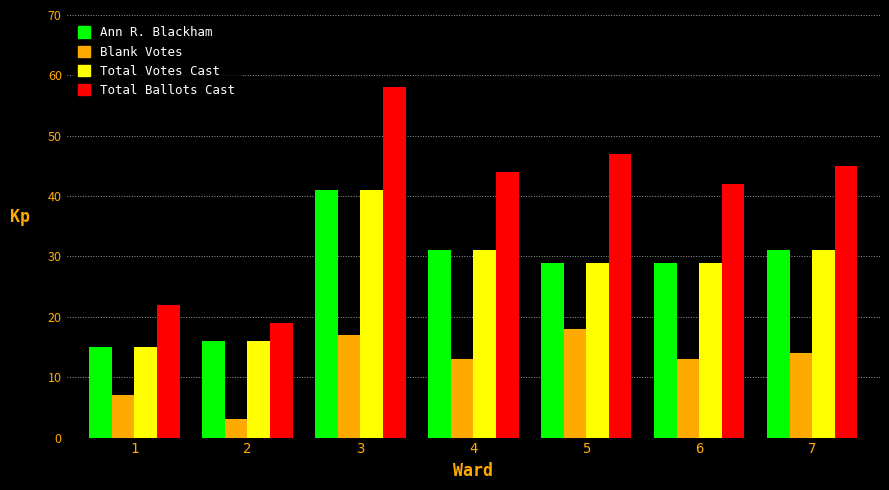

At which label does Blank Votes first exceed 13?

3